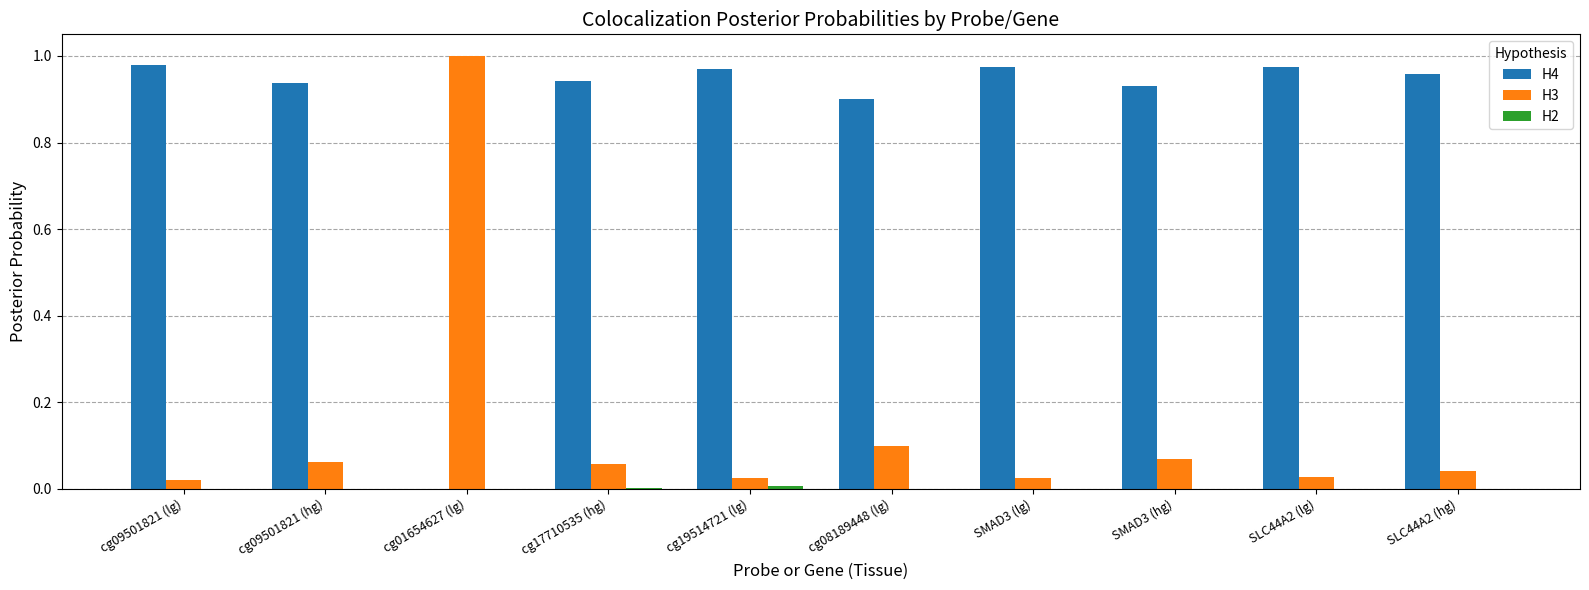

At which label does H3 reach its peak?

cg01654627 (lg)